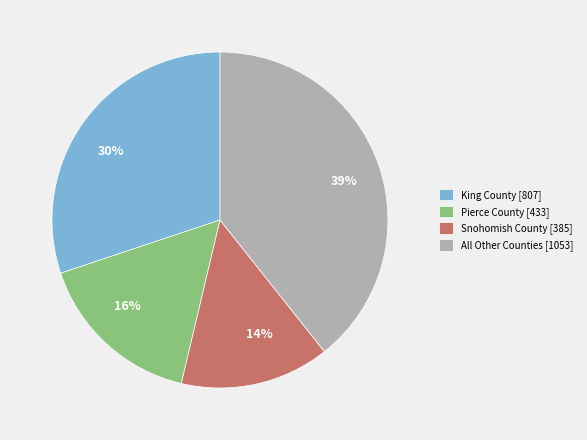

Count the number of slices in the pie.

4